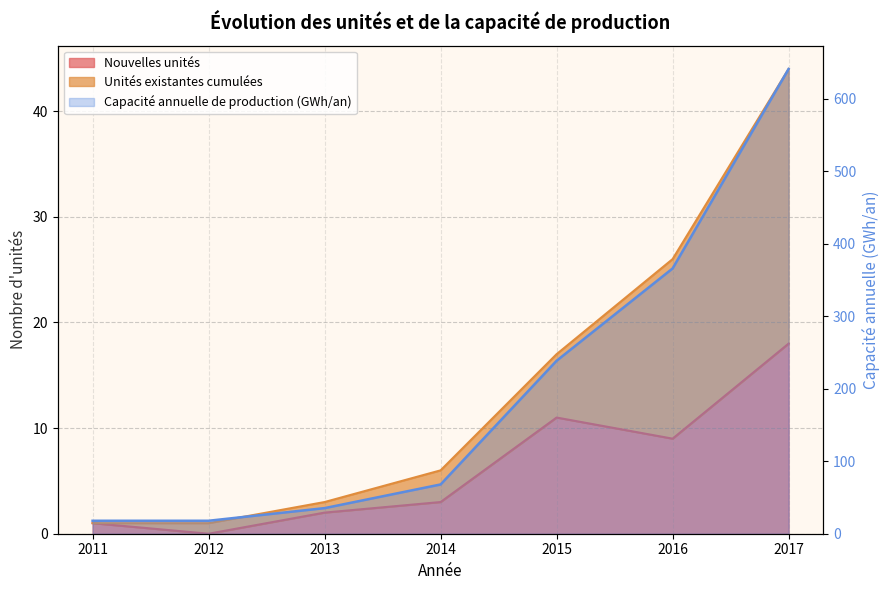

Between 2015 and 2012, which is larger?

2015